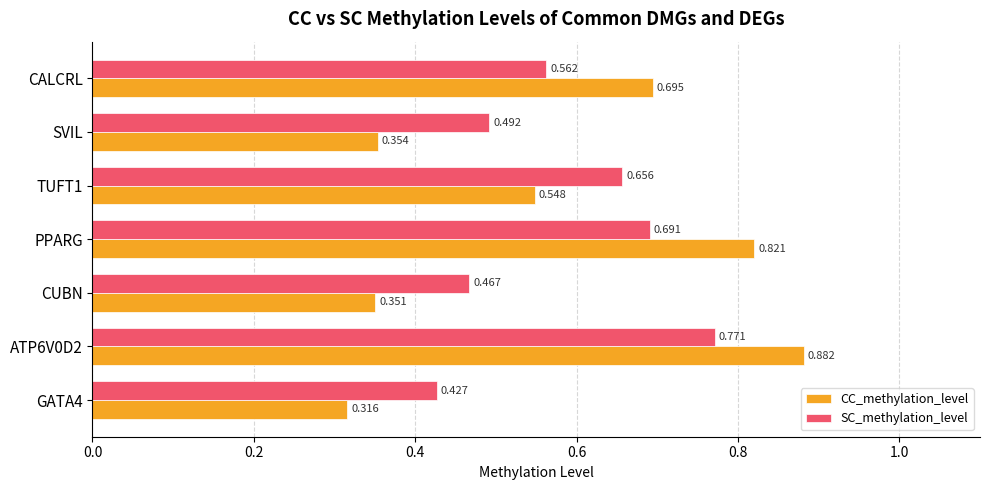

List the series in order of their peak value, highest first.

CC_methylation_level, SC_methylation_level